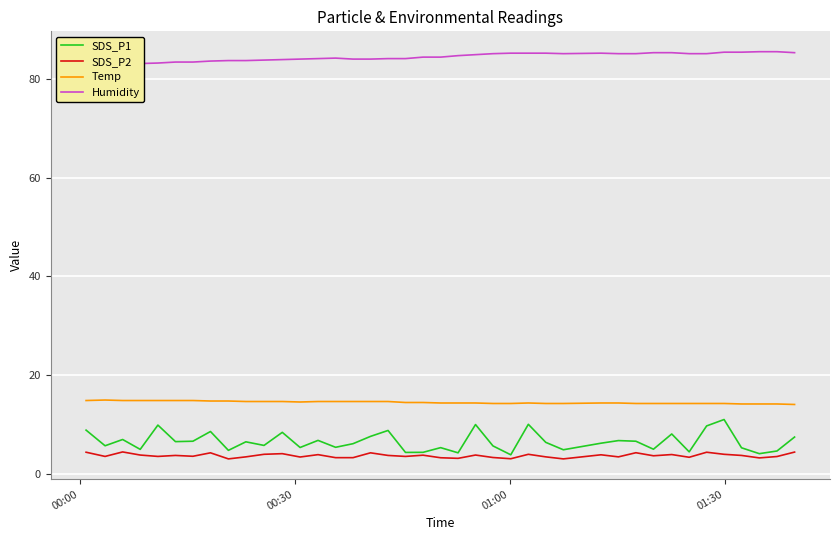

True or false: SDS_P2 and Temp intersect in this chart.

False